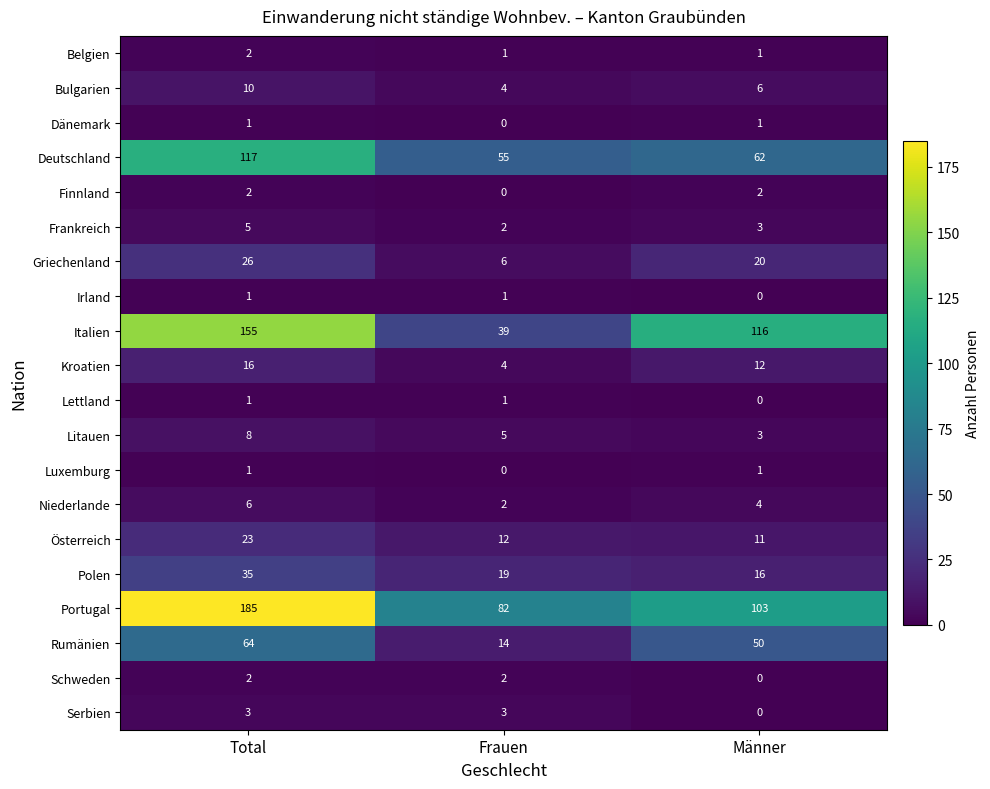

How many Rumänien values are between 14 and 64?

3